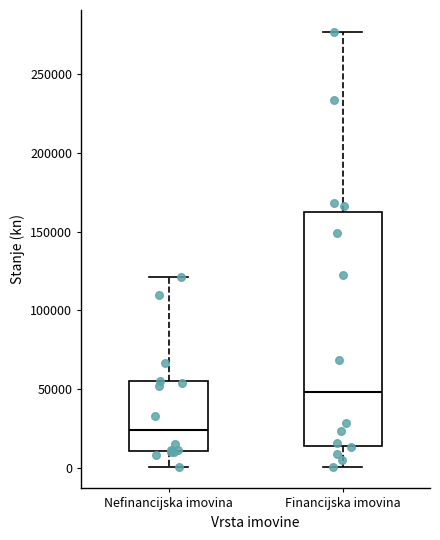

Reading left to right, read every box against the y-axis: the position of its median line, the range the box covers, and the ends of its whiskers. The values are not printed on the chart, so give them approximately, as read against the axis.

Nefinancijska imovina: median 25000, box 10000 to 55000, whiskers 0 to 120000
Financijska imovina: median 50000, box 15000 to 160000, whiskers 0 to 275000